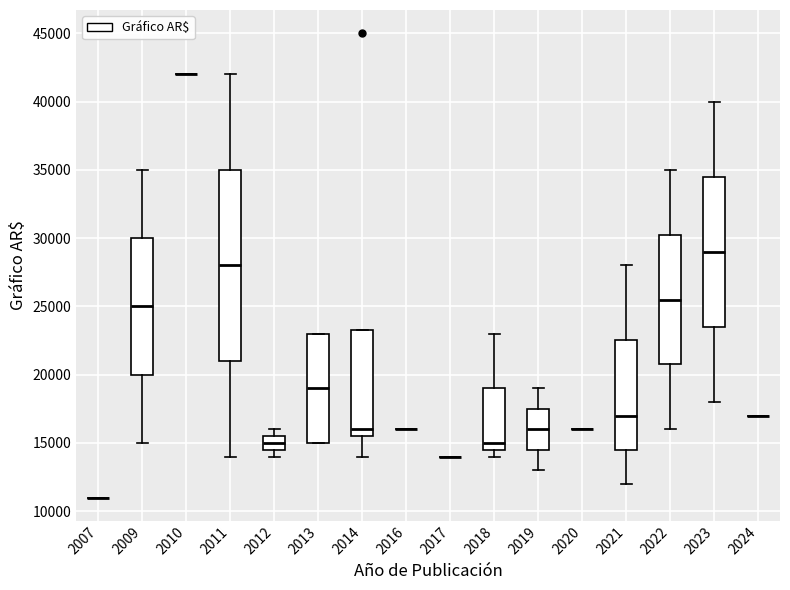

Reading left to right, read every box against the y-axis: the position of its median line, the range the box covers, and the ends of its whiskers. The values are not printed on the chart, so give them approximately, as read against the axis.

2007: box collapsed to a line at 11000, whiskers 11000 to 11000
2009: median 25000, box 20000 to 30000, whiskers 15000 to 35000
2010: box collapsed to a line at 42000, whiskers 42000 to 42000
2011: median 28000, box 21000 to 35000, whiskers 14000 to 42000
2012: median 15000, box 14500 to 15500, whiskers 14000 to 16000
2013: median 19000, box 15000 to 23000, whiskers 15000 to 23000
2014: median 16000, box 15500 to 23500, whiskers 14000 to 23500
2016: box collapsed to a line at 16000, whiskers 16000 to 16000
2017: box collapsed to a line at 14000, whiskers 14000 to 14000
2018: median 15000, box 14500 to 19000, whiskers 14000 to 23000
2019: median 16000, box 14500 to 17500, whiskers 13000 to 19000
2020: box collapsed to a line at 16000, whiskers 16000 to 16000
2021: median 17000, box 14500 to 22500, whiskers 12000 to 28000
2022: median 25500, box 21000 to 30500, whiskers 16000 to 35000
2023: median 29000, box 23500 to 34500, whiskers 18000 to 40000
2024: box collapsed to a line at 17000, whiskers 17000 to 17000